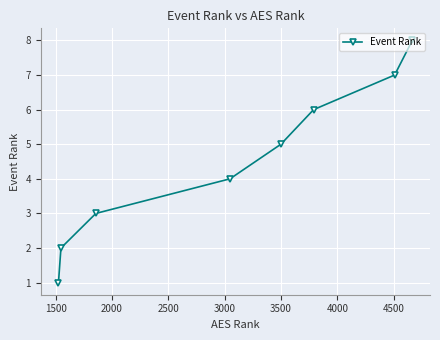

How many distinct data groups are displayed?

1